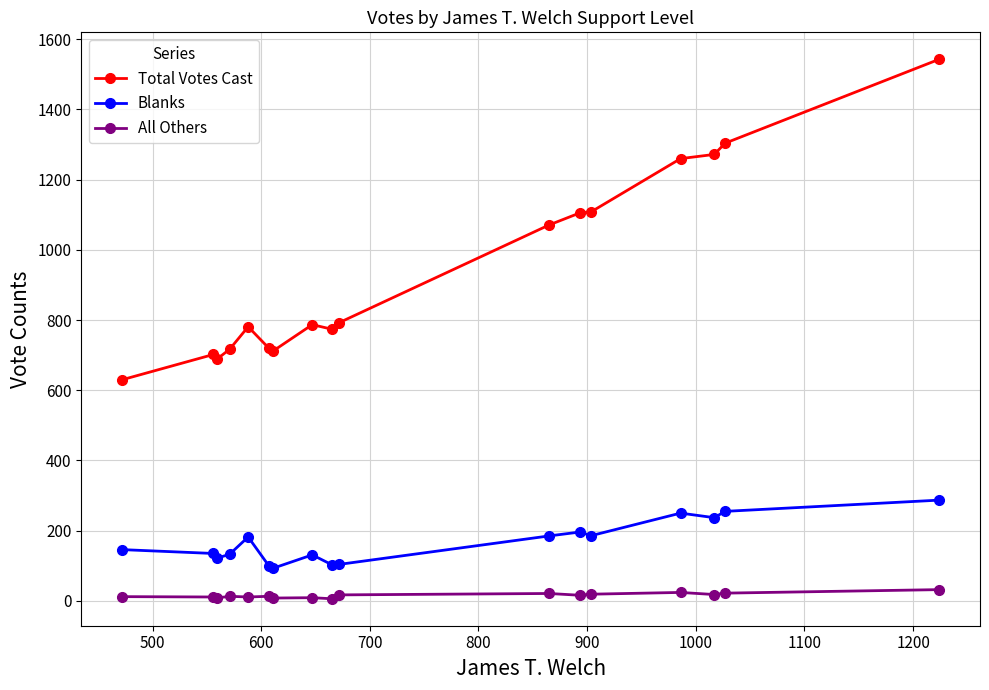

What is the difference between the maximum and minimum values in the Total Votes Cast series?

913